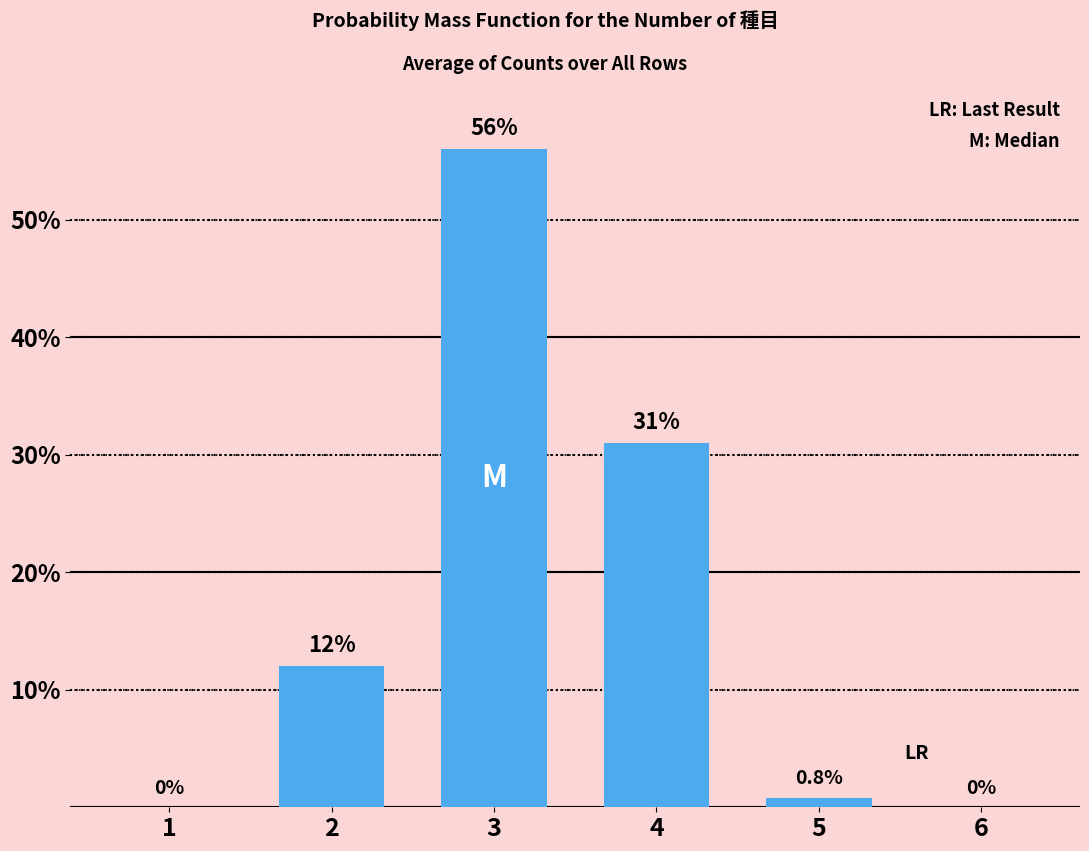

What is the sum of the values at 4 and 3?

87.0